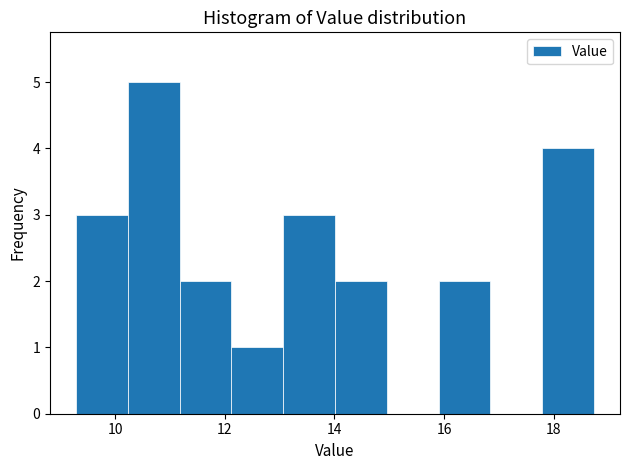

Reading left to right, list every bar in this chart as the range it spans on the x-axis followed by its height. Neither the bar edges nor the heights are printed on the chart, so give them approximately, as read against the axes.

9.2 to 10.2: 3
10.2 to 11.2: 5
11.2 to 12.2: 2
12.2 to 13.0: 1
13.0 to 14.0: 3
14.0 to 15.0: 2
15.0 to 16.0: 0
16.0 to 16.8: 2
16.8 to 17.8: 0
17.8 to 18.8: 4